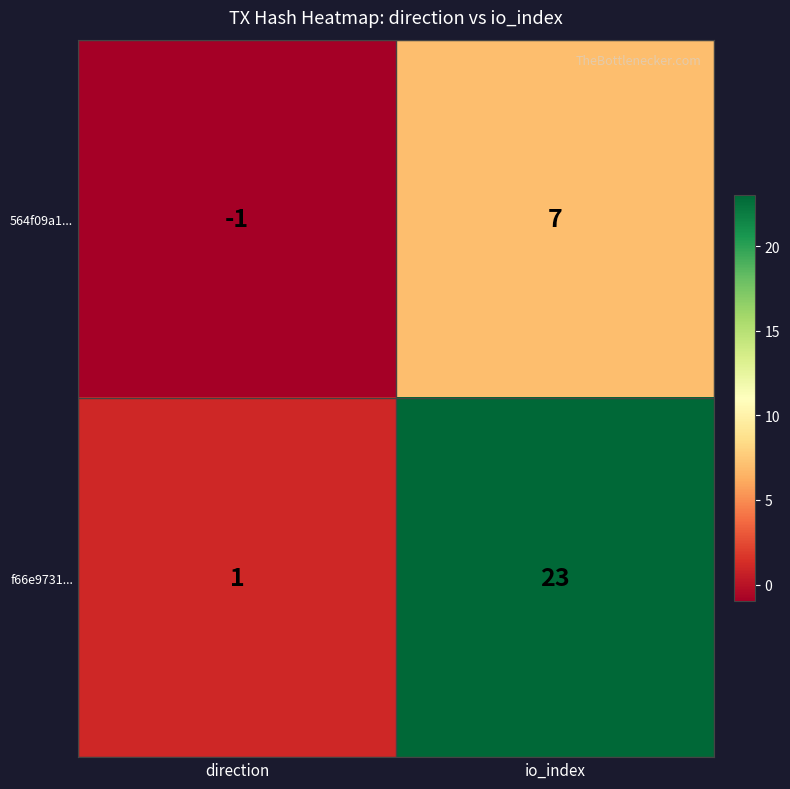

Reading left to right, list all the values displayed in this chart.

564f09a1...: -1	7
f66e9731...: 1	23